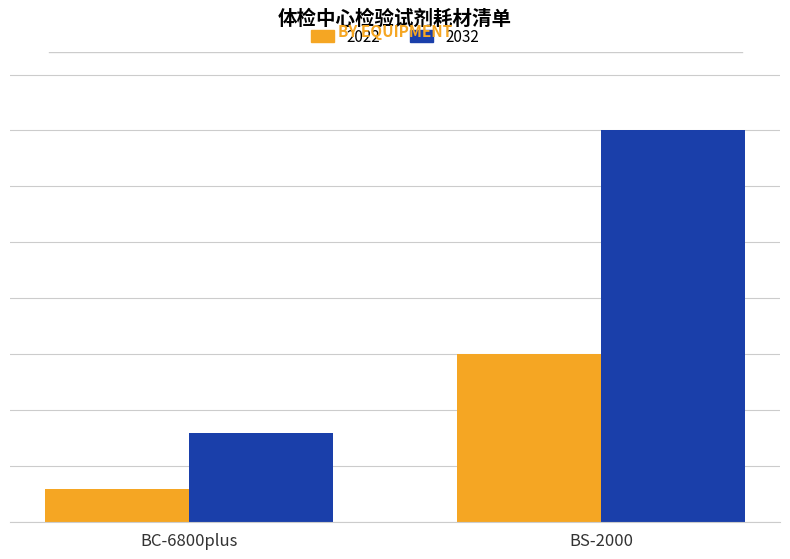

At which category does the chart reach its minimum across all series?

BC-6800plus